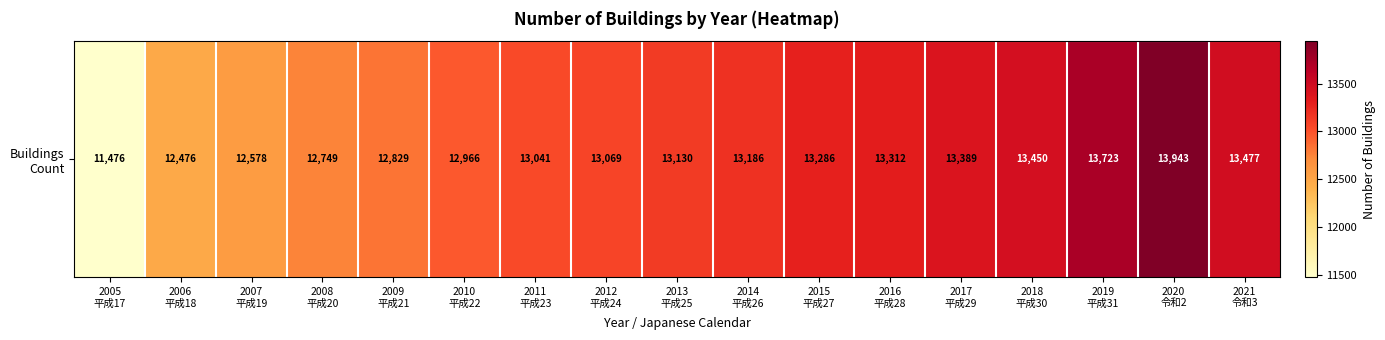

Rank the categories by value from lowest to highest.

2005
平成17, 2006
平成18, 2007
平成19, 2008
平成20, 2009
平成21, 2010
平成22, 2011
平成23, 2012
平成24, 2013
平成25, 2014
平成26, 2015
平成27, 2016
平成28, 2017
平成29, 2018
平成30, 2021
令和3, 2019
平成31, 2020
令和2